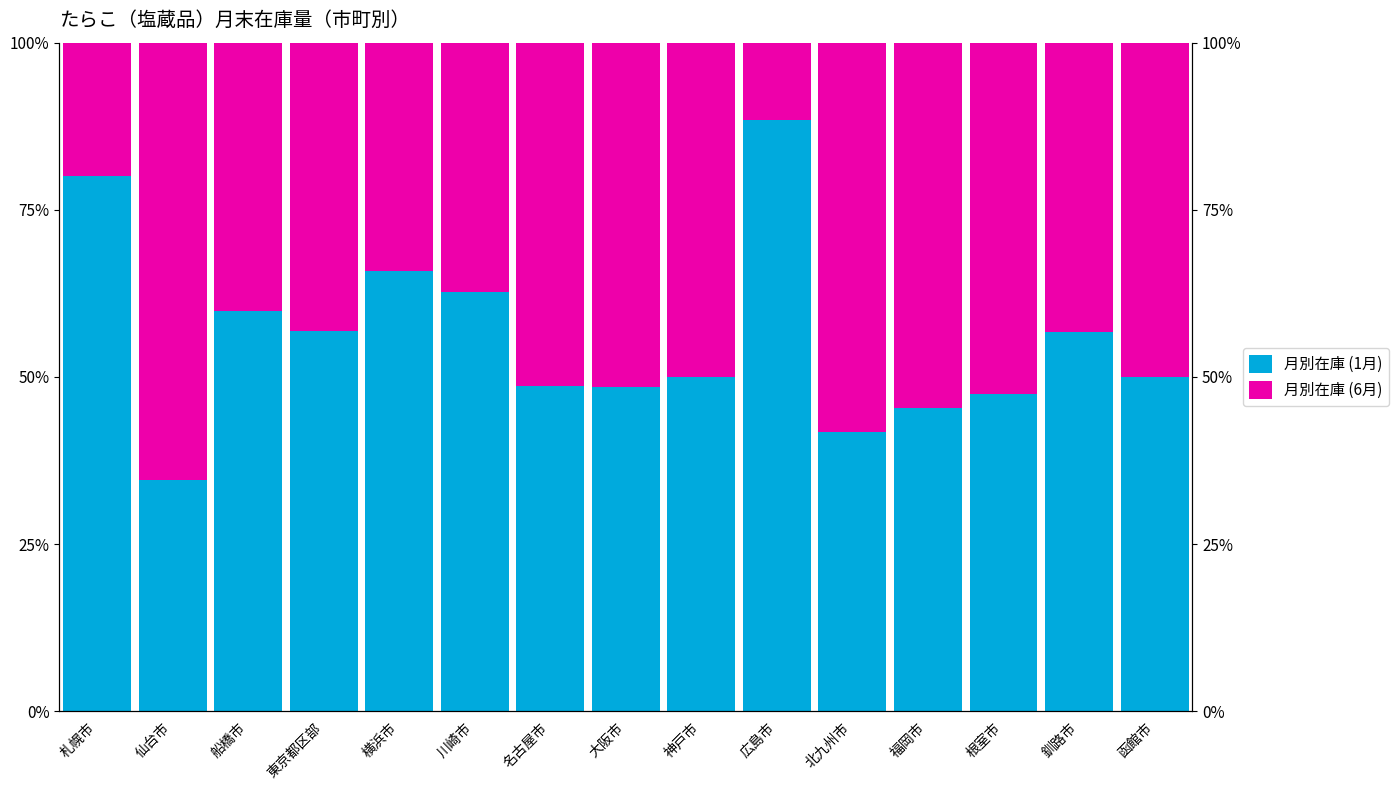

What is the sum of the 月別在庫 (1月) values at 大阪市 and 札幌市?

128.6